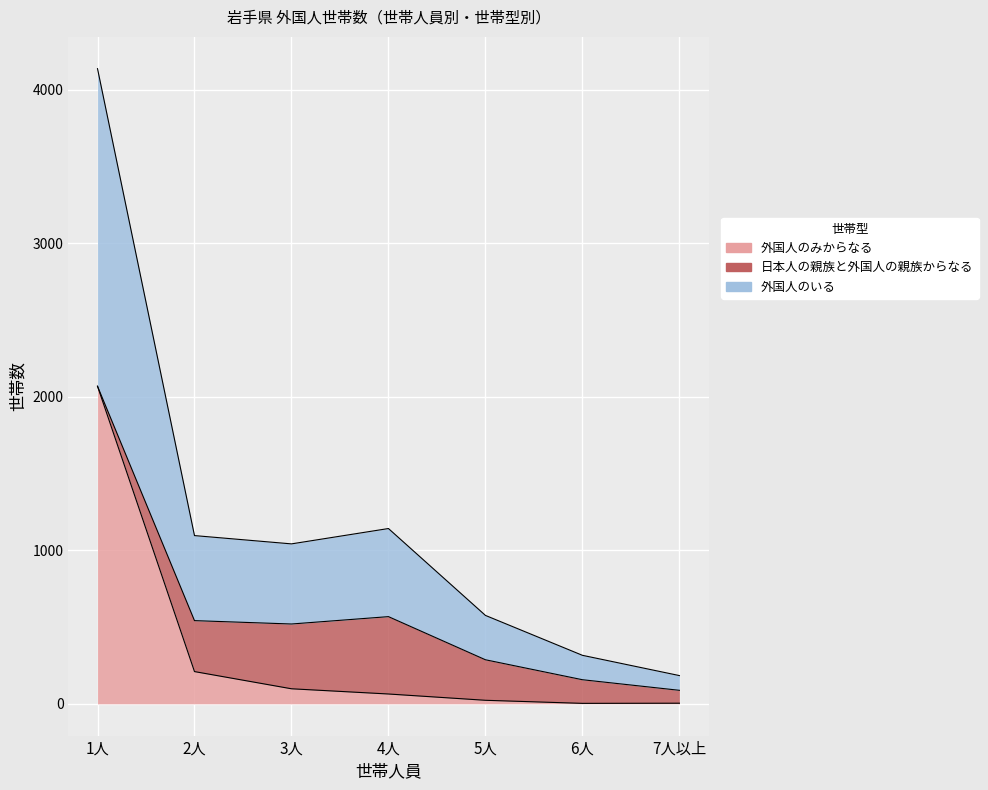

True or false: 外国人のみからなる and 外国人のいる intersect in this chart.

False